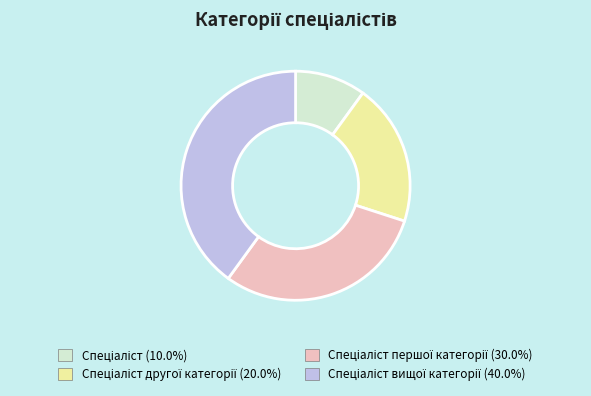

Is there any slice that represents more than half of the pie?

No